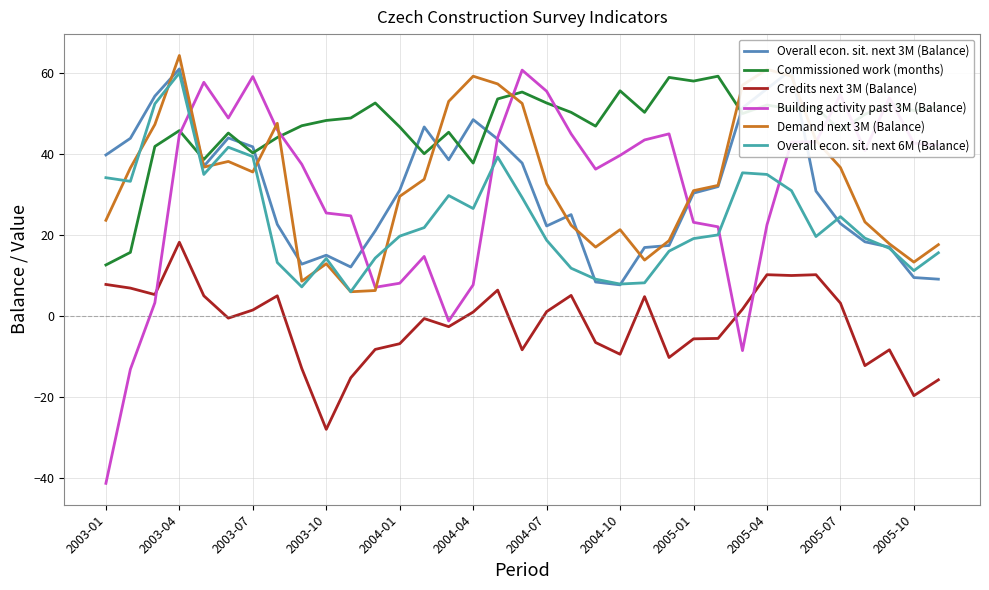

Which series has the largest range (max minus min)?

Building activity past 3M (Balance)